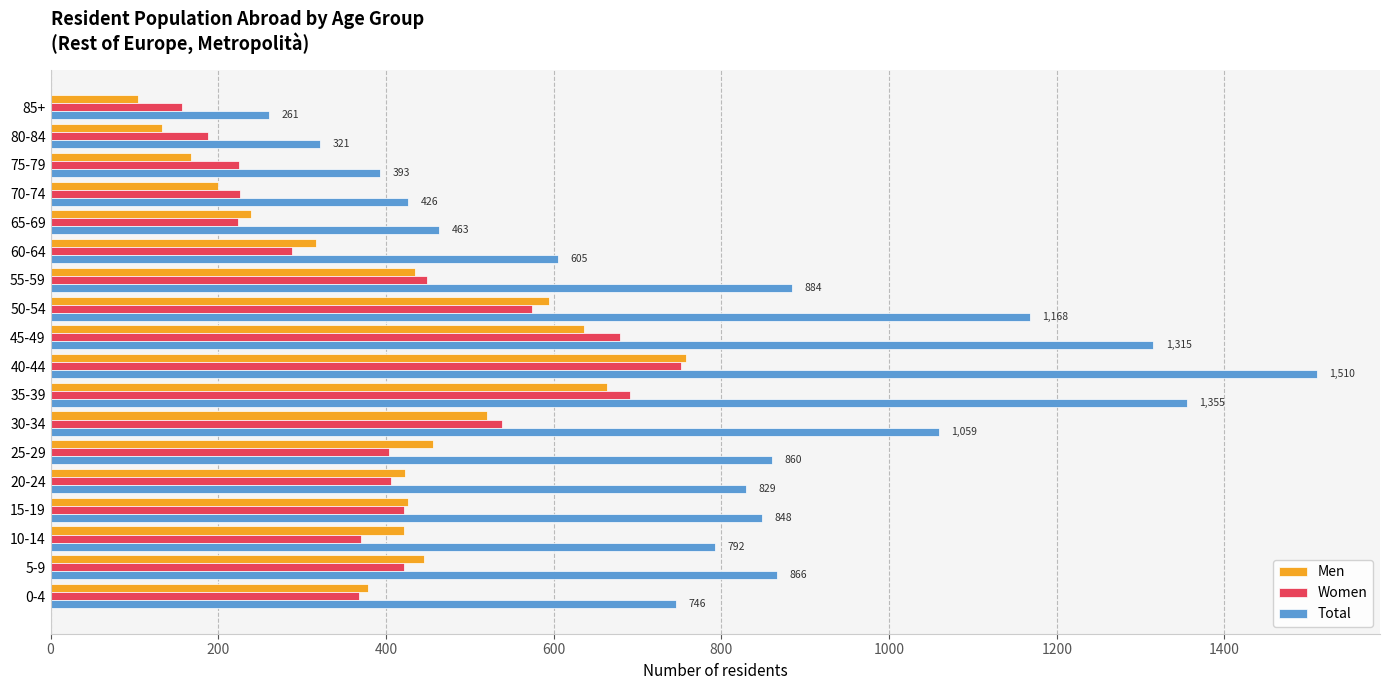

The value of Total at 35-39 is 508. True or false?

False